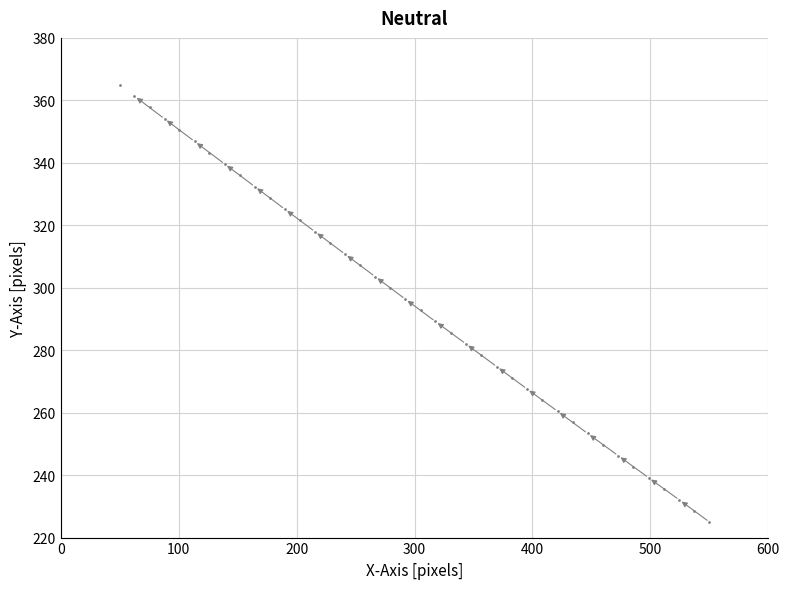

What is the range of X values (max minus min)?

500.0